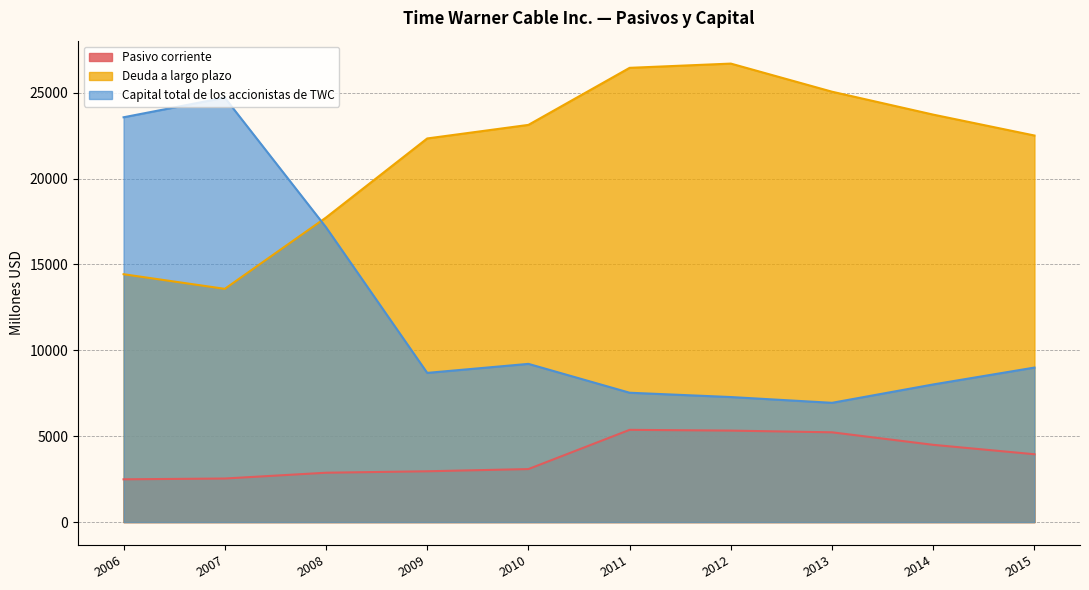

The Capital total de los accionistas de TWC series shows 9210 at 2010. True or false?

True